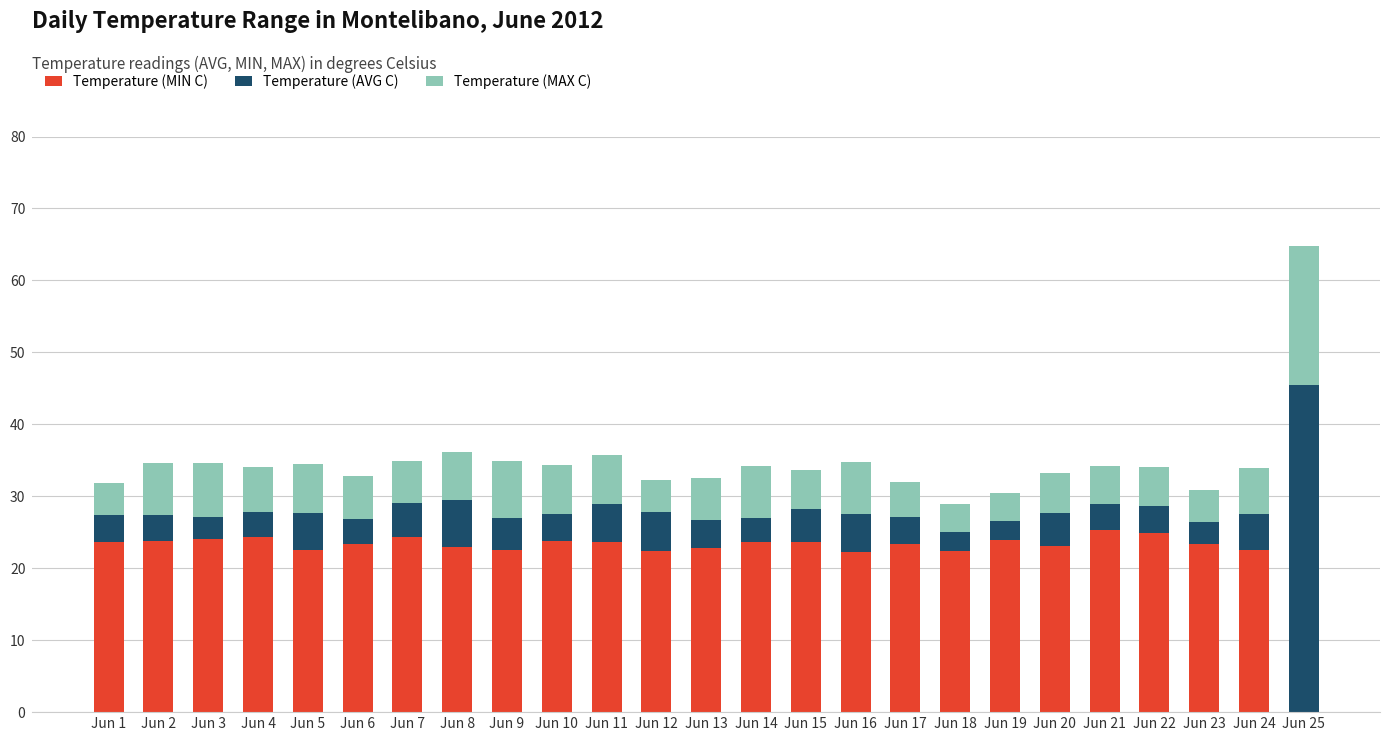

True or false: Temperature (MIN C) has a value of 24.4 at Jun 7.

True